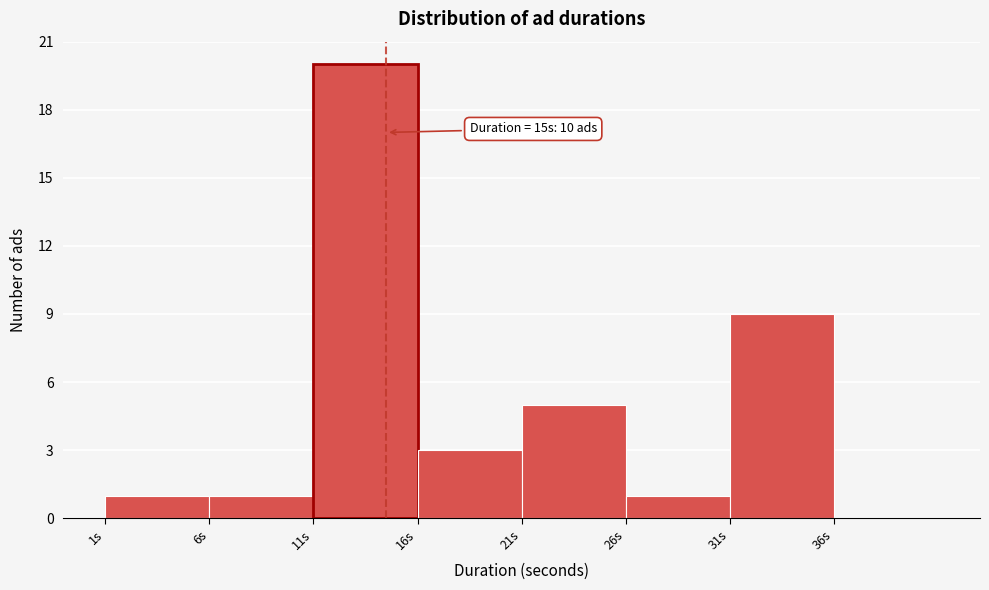

Reading right to left, what are all the values shown in this chart?

36s=0	31s=9	26s=1	21s=5	16s=3	11s=20	6s=1	1s=1